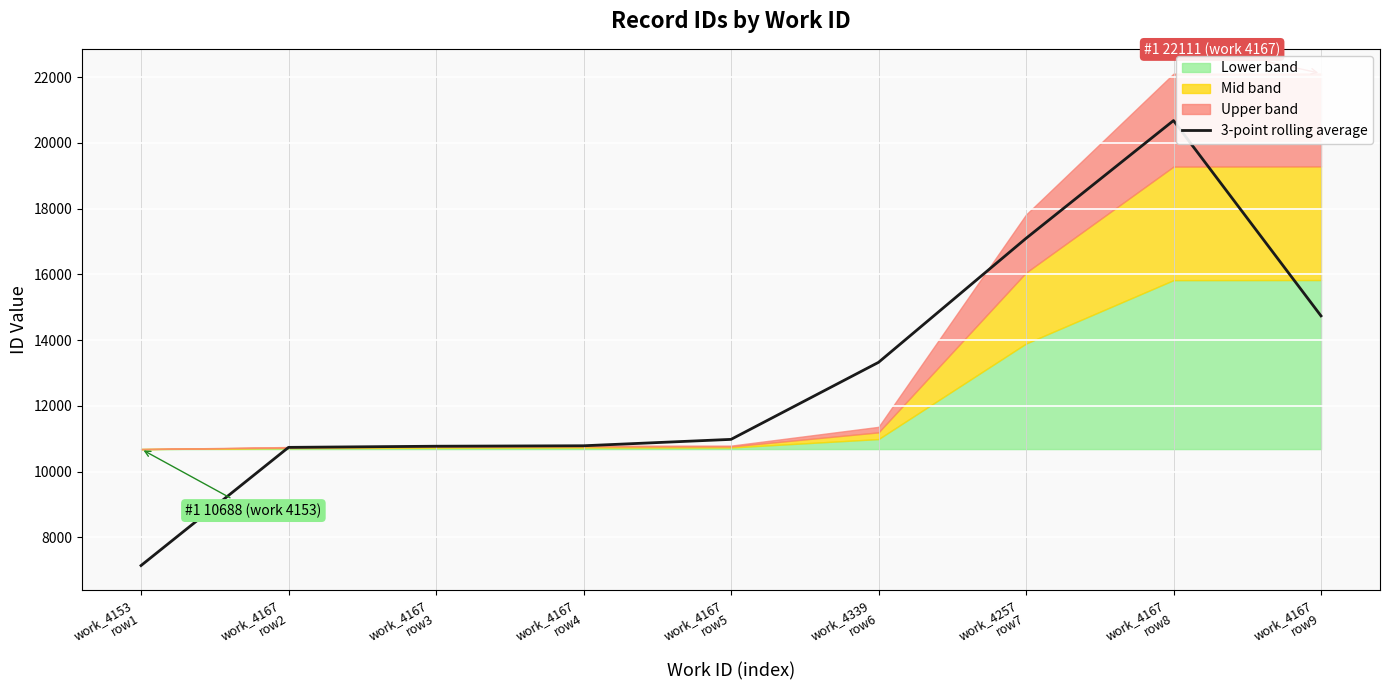

What is the difference between the values at work_4153
row1 and work_4167
row8?

13531.7